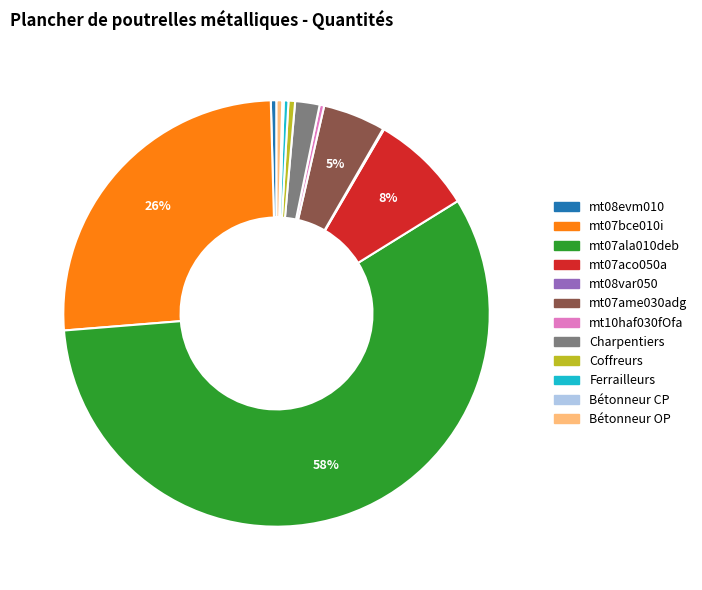

To the nearest percent, what is the average slice percentage?

8%